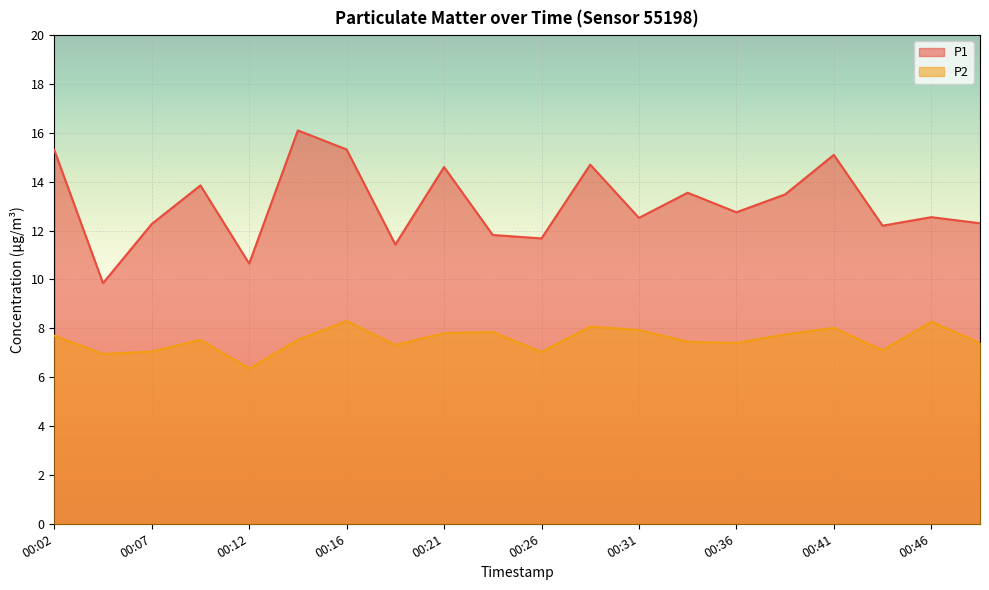

Reading right to left, what are all the values shown in this chart?

P1: 12.3	12.6	12.2	15.1	13.5	12.8	13.6	12.5	14.7	11.7	11.8	14.6	11.4	15.3	16.1	10.7	13.8	12.3	9.8	15.3
P2: 7.4	8.3	7.1	8.0	7.8	7.4	7.5	7.9	8.1	7.0	7.8	7.8	7.3	8.3	7.5	6.3	7.5	7.0	7.0	7.7